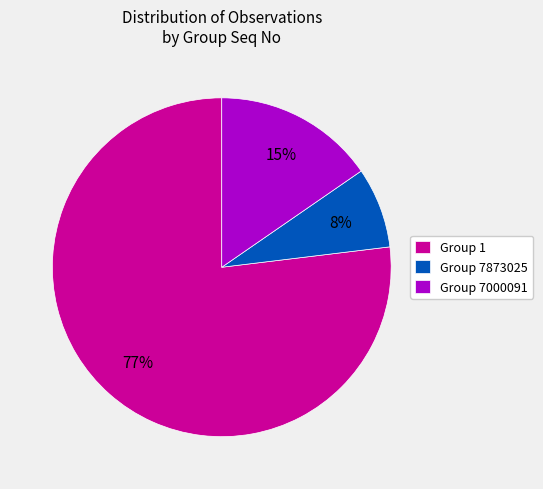

Is there a majority slice in this chart?

Yes